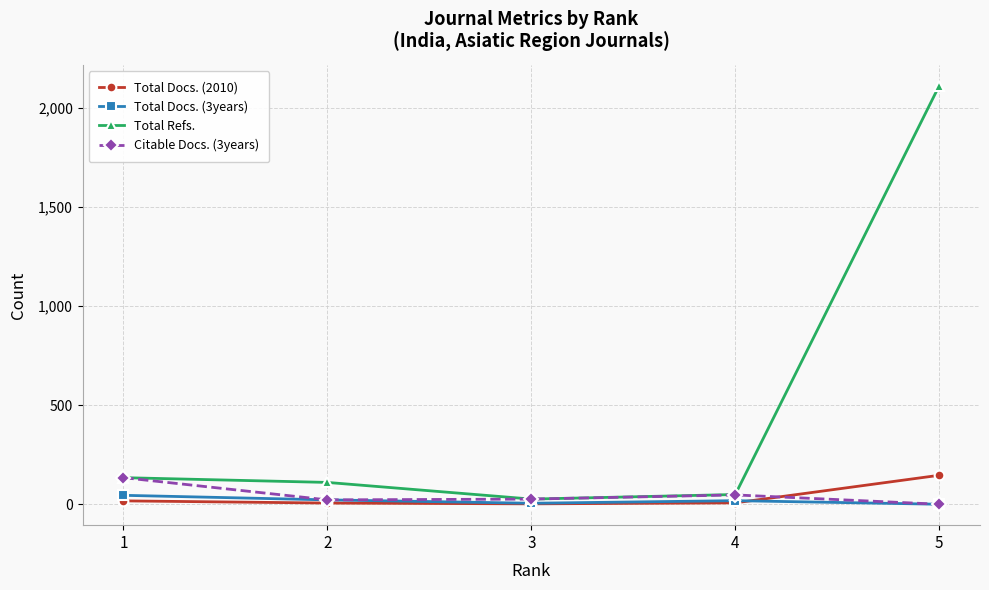

Which series has the largest total across all categories?

Total Refs.